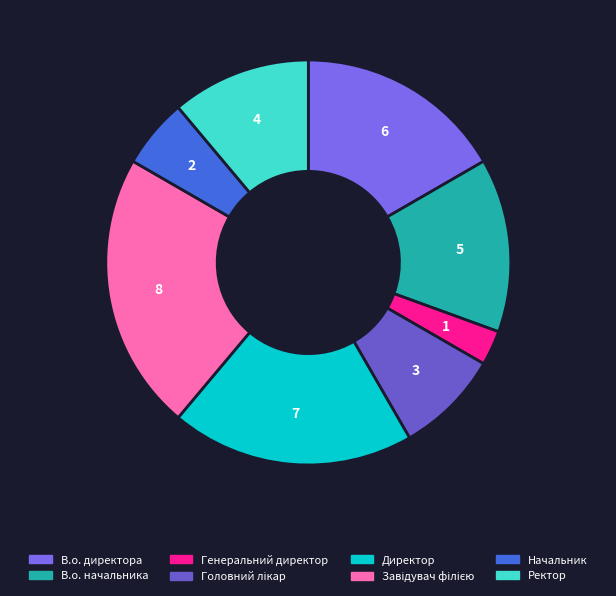

How many slices are in this pie chart?

8